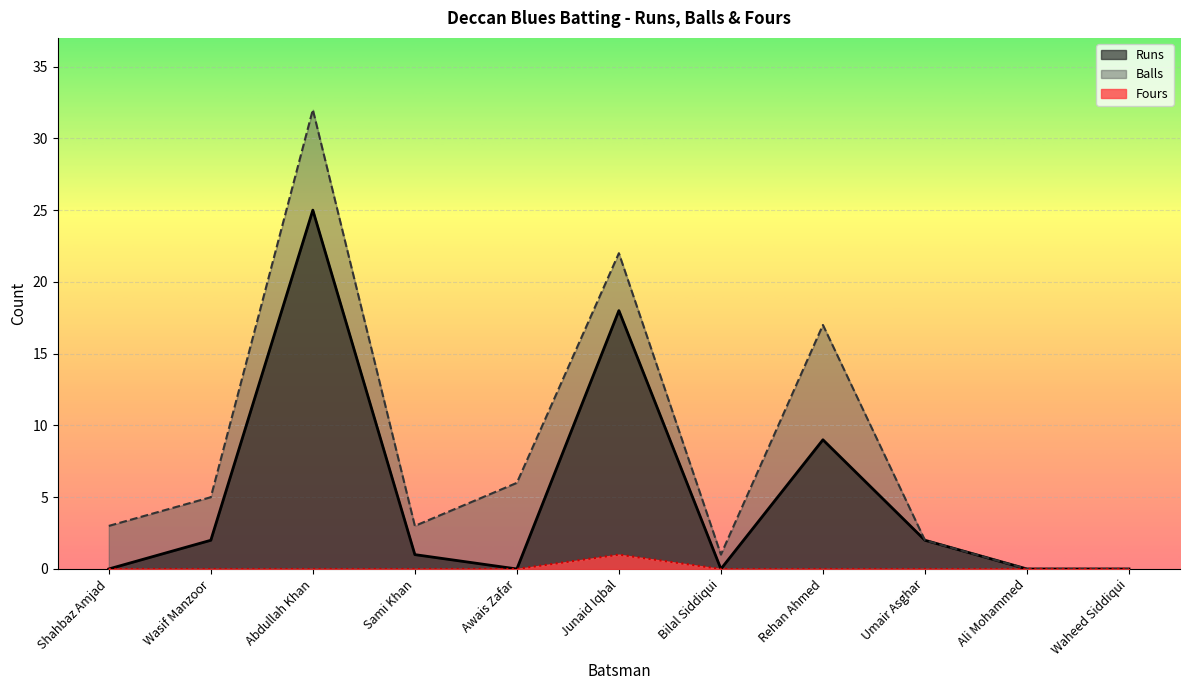

Reading right to left, extract all data points from this chart.

Runs: 0	0	2	9	0	18	0	1	25	2	0
Balls: 0	0	2	17	1	22	6	3	32	5	3
Fours: 0	0	0	0	0	1	0	0	0	0	0